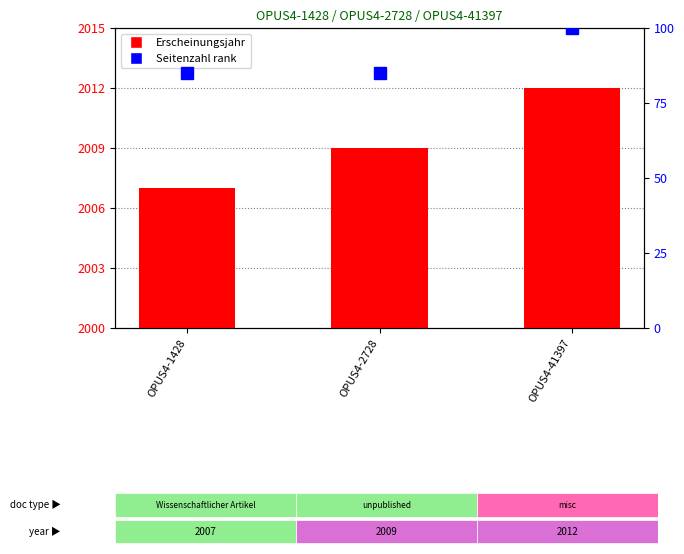

What is the sum of the Erscheinungsjahr values at OPUS4-41397 and OPUS4-1428?

19